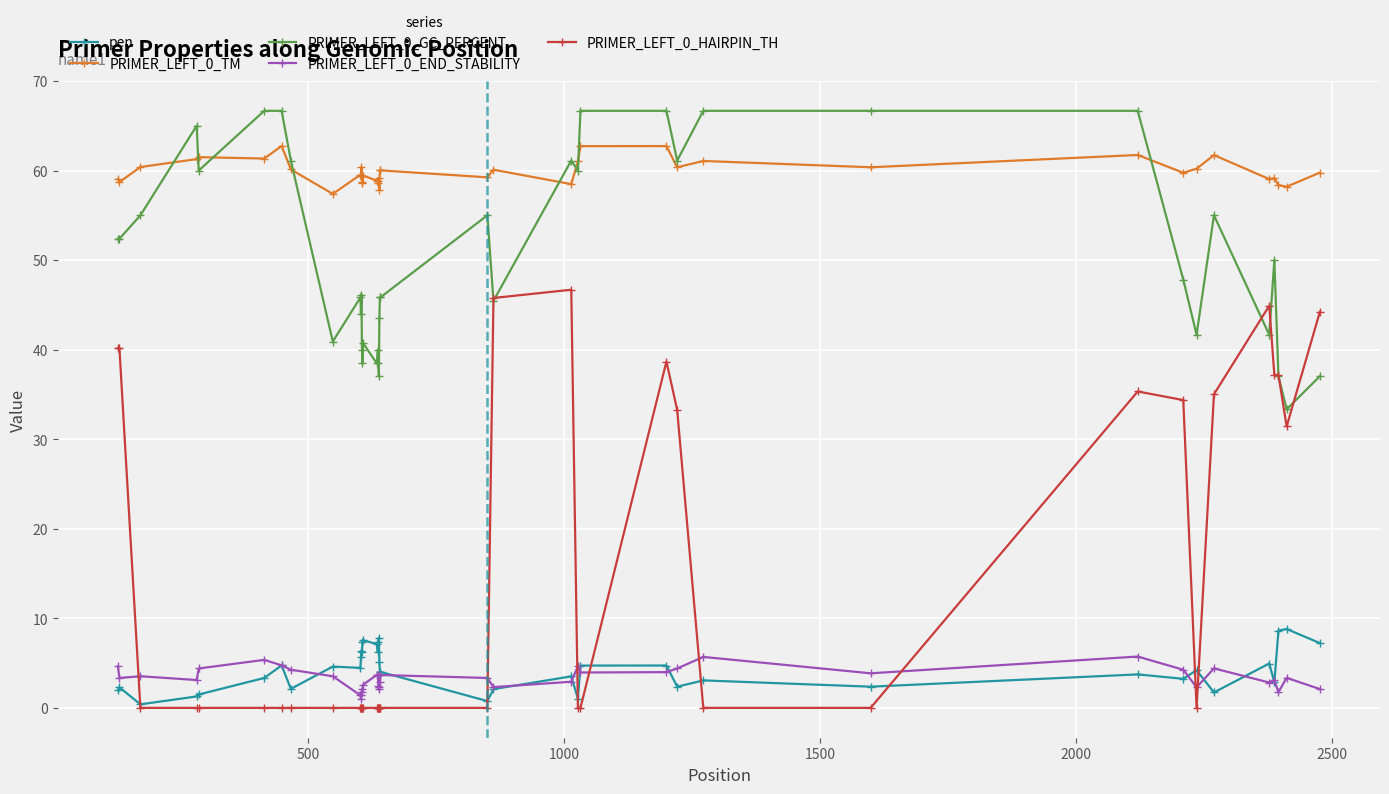

What is the value of the PRIMER_LEFT_0_GC_PERCENT point at the 26th from the left?

60.0